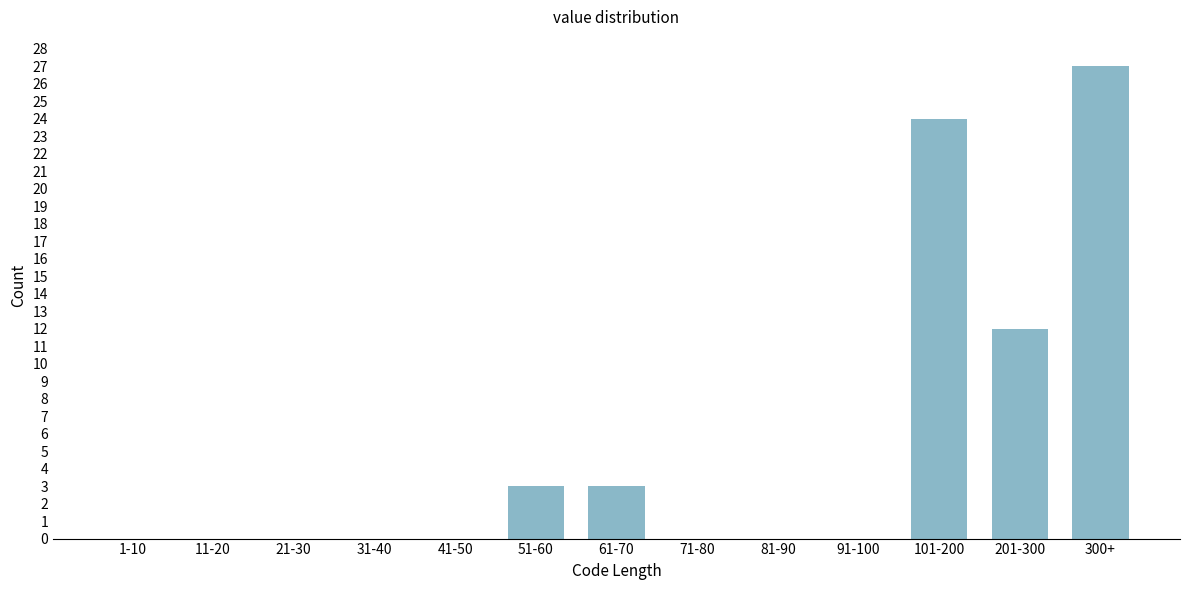

Reading left to right, extract all data points from this chart.

1-10=0	11-20=0	21-30=0	31-40=0	41-50=0	51-60=3	61-70=3	71-80=0	81-90=0	91-100=0	101-200=24	201-300=12	300+=27